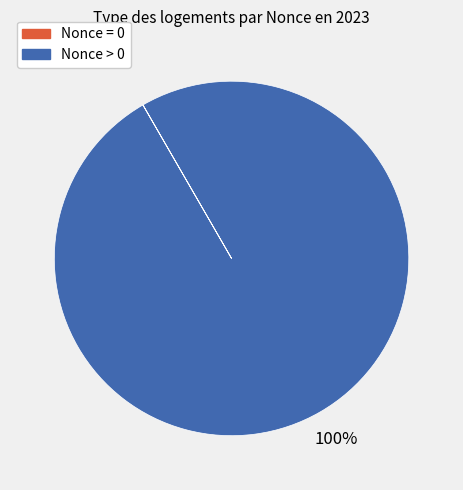

To the nearest percent, what is the difference between the largest and smallest slice percentages?

100%